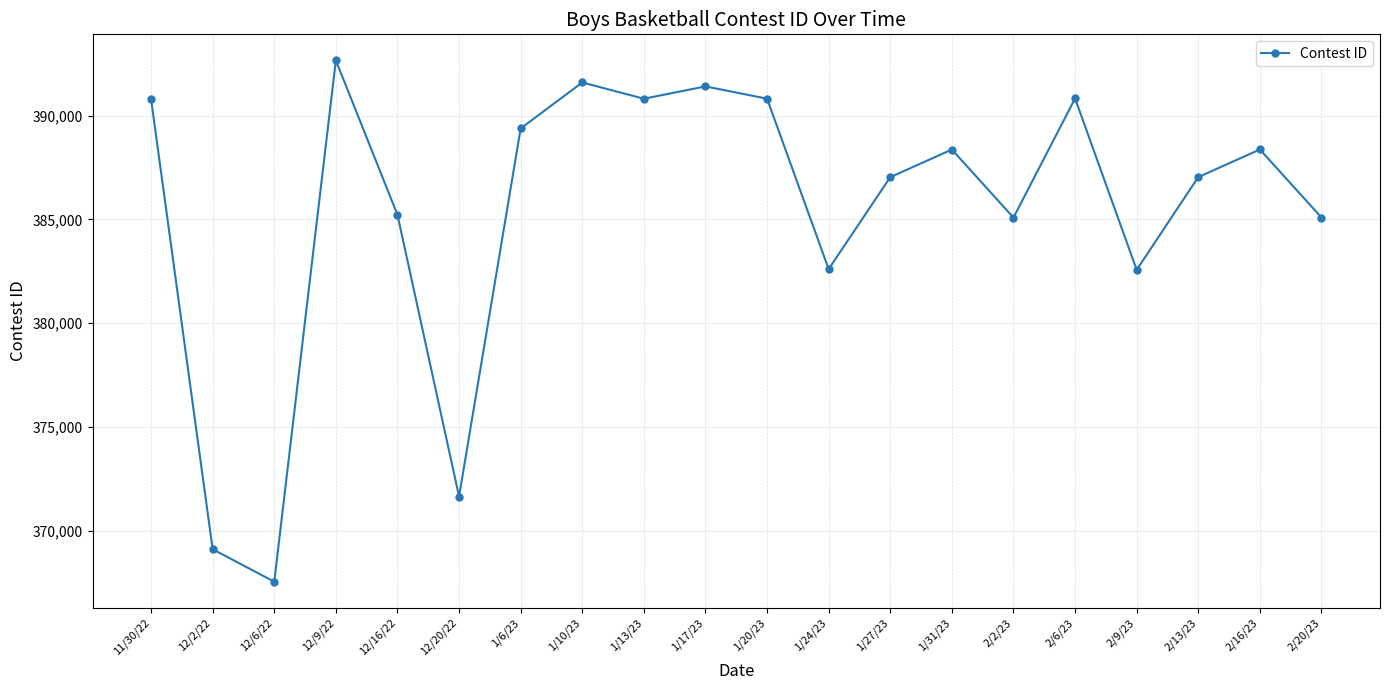

How many lines are shown in the chart?

1